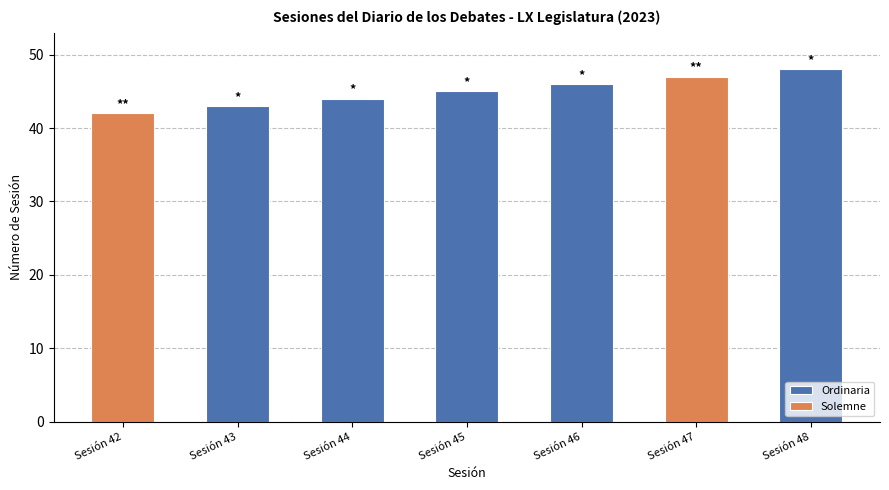

What is the change in value from Sesión 44 to Sesión 45?

+1